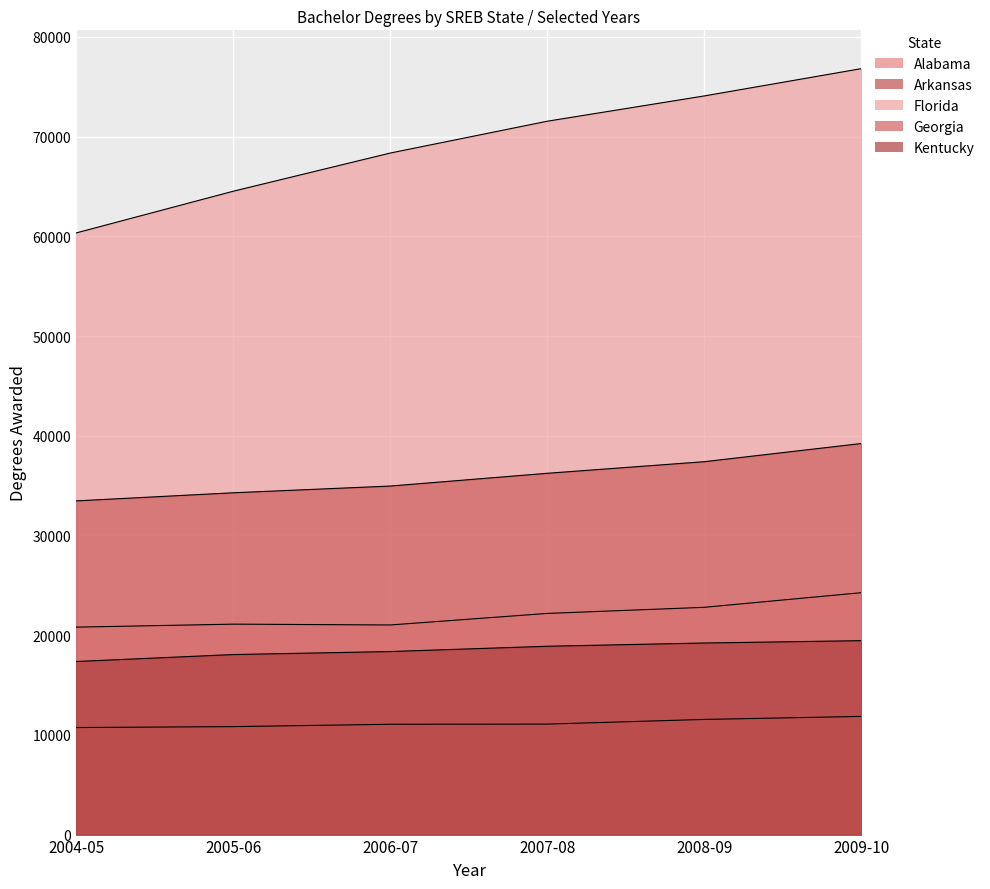

Which series has the widest spread of values?

Florida